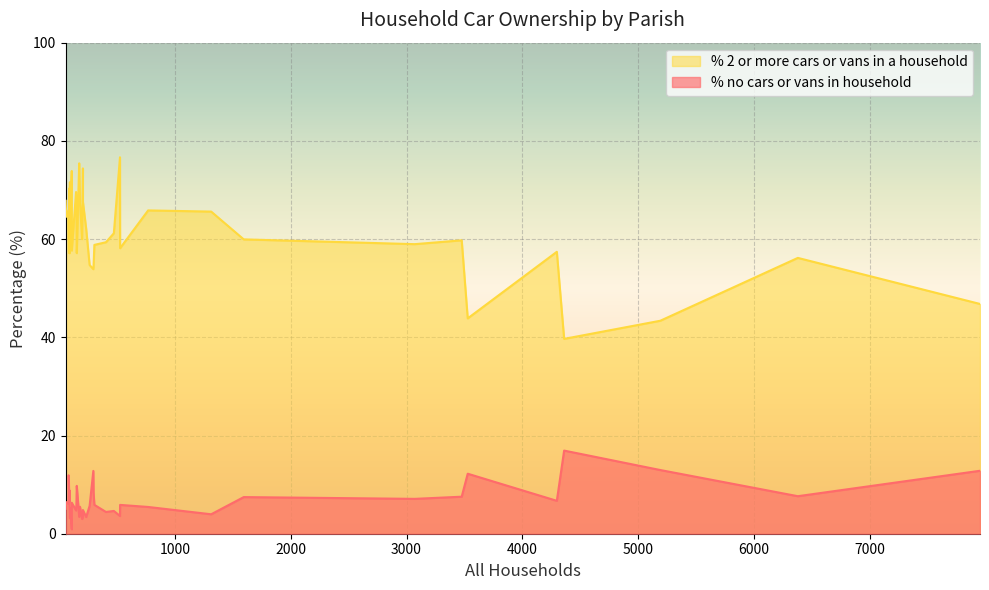

At which category is the sum across all series the highest?

527